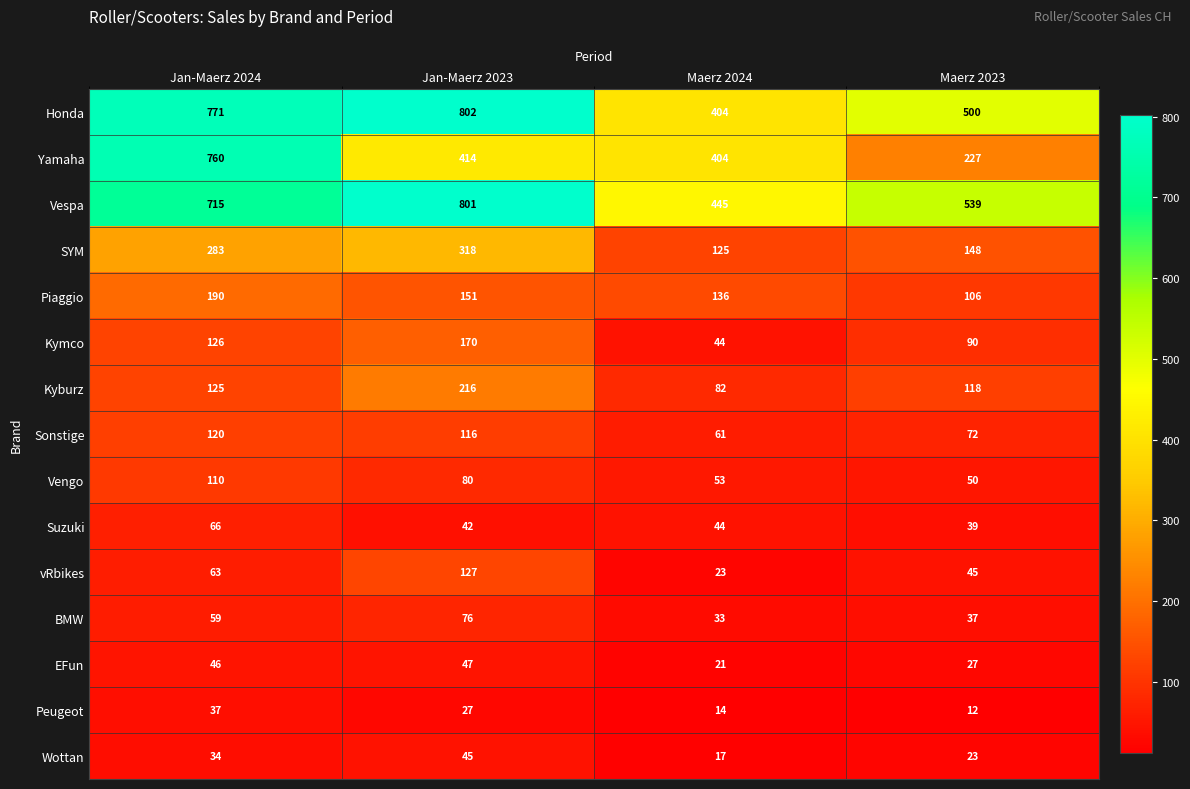

What is the maximum value shown in the chart?

802